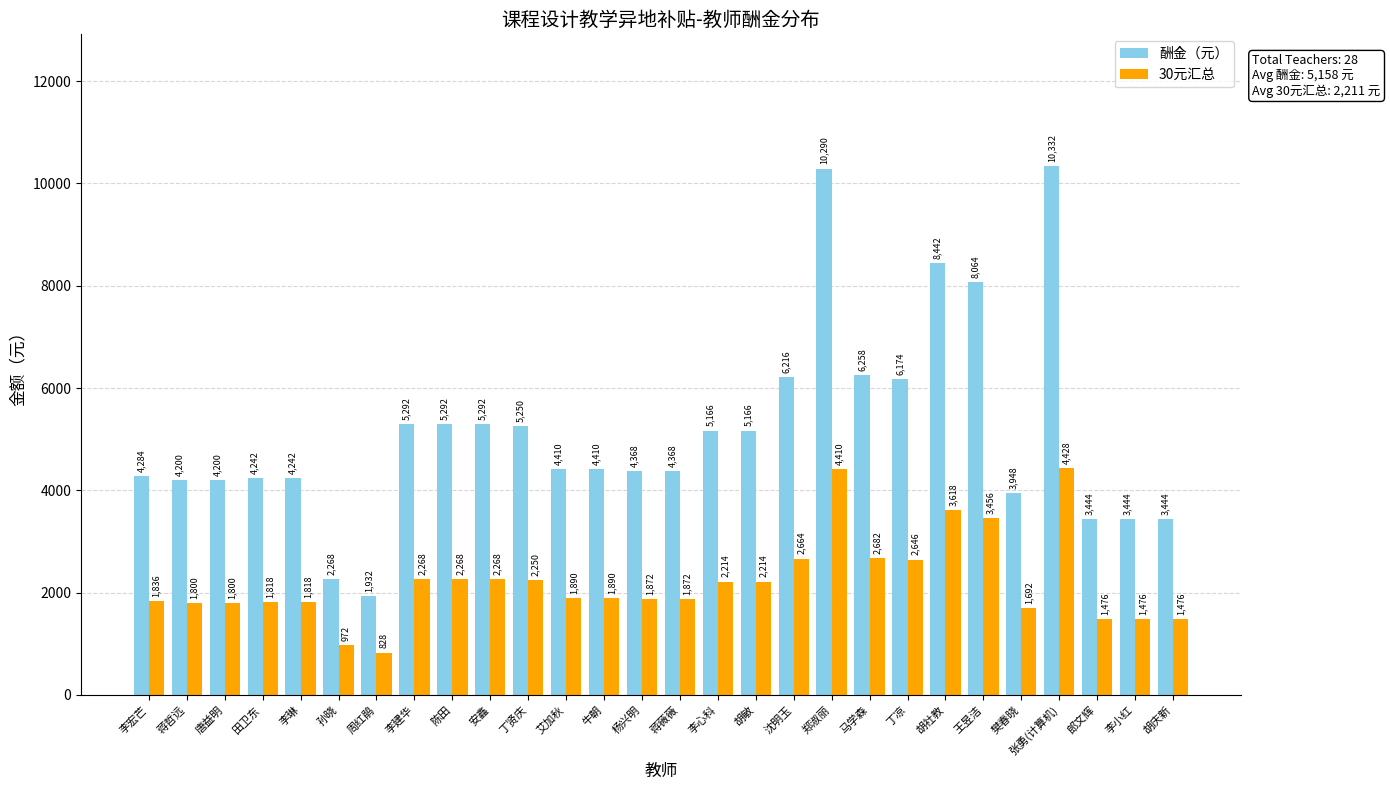

What is the difference between the maximum and minimum values in the 酬金（元） series?

8400